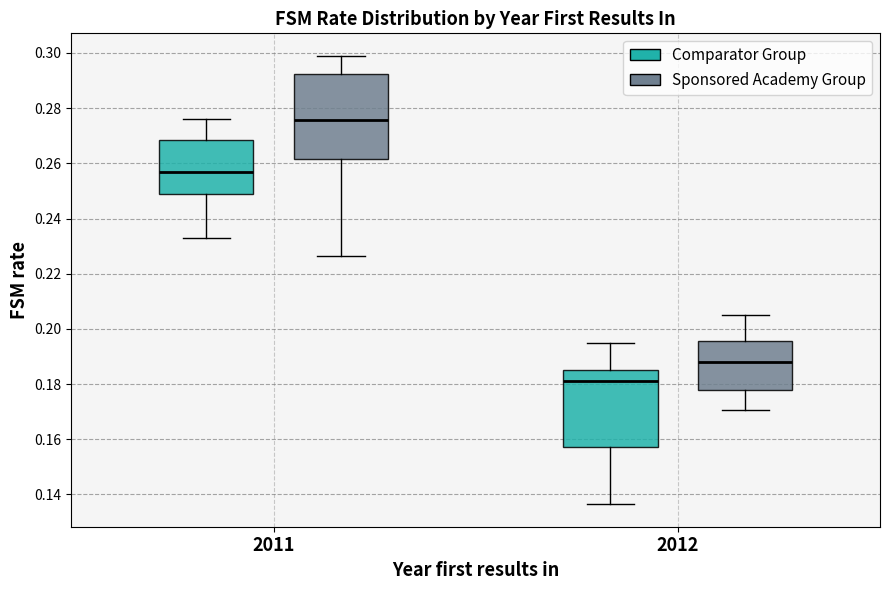

Which box's median line is the lowest?

2012 (Comparator Group)